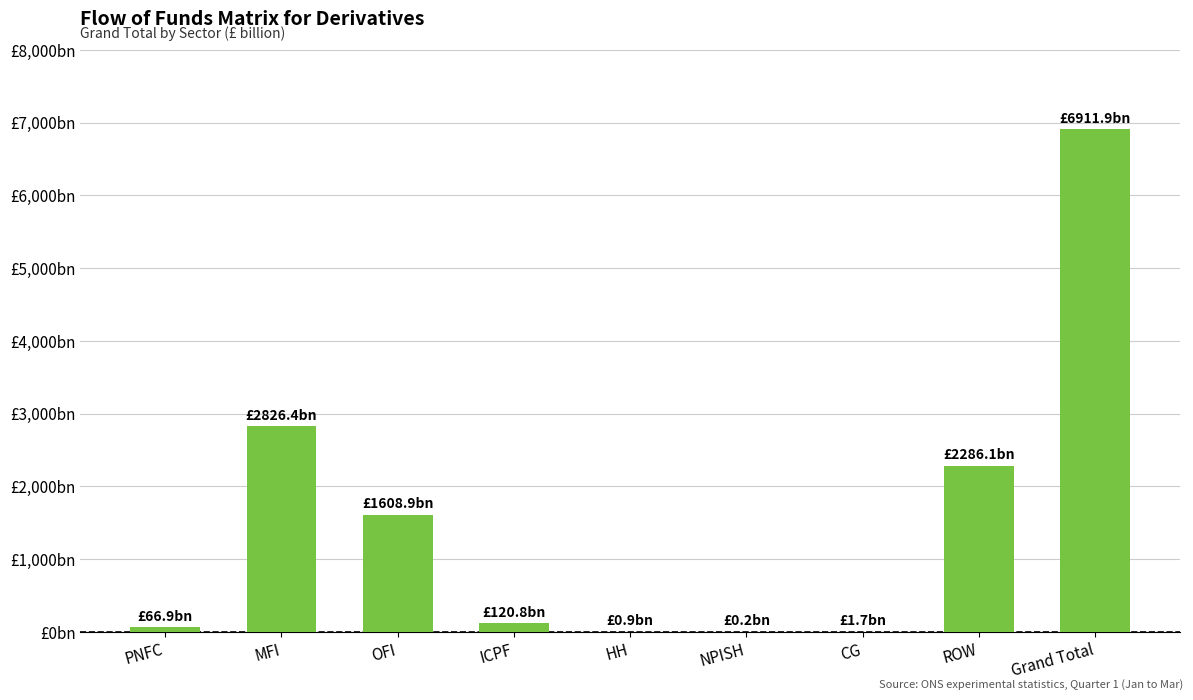

What is the maximum value shown in the chart?

6911.9